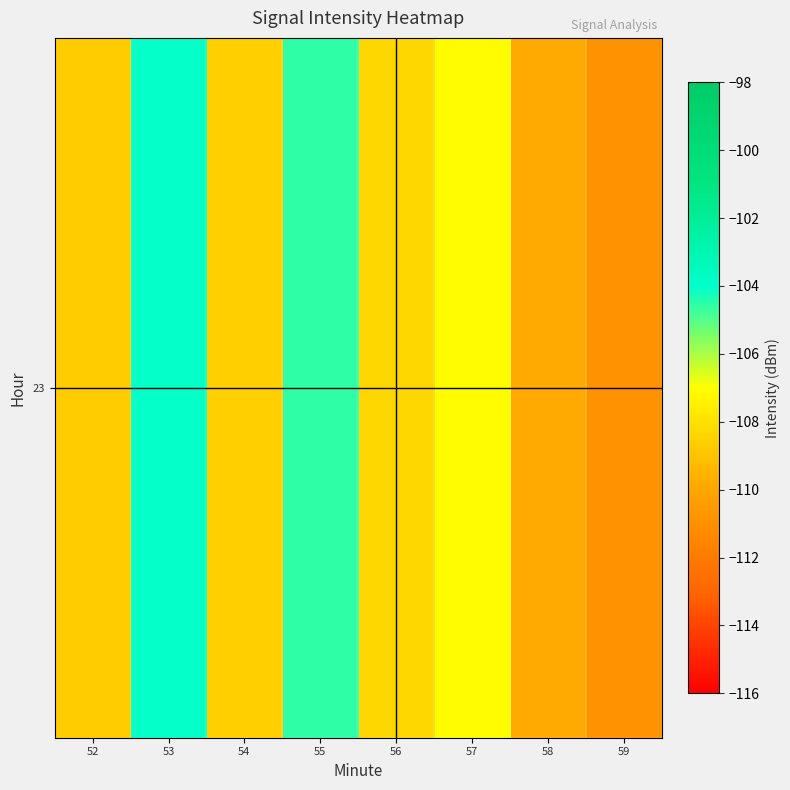

Between 59 and 54, which is larger?

54